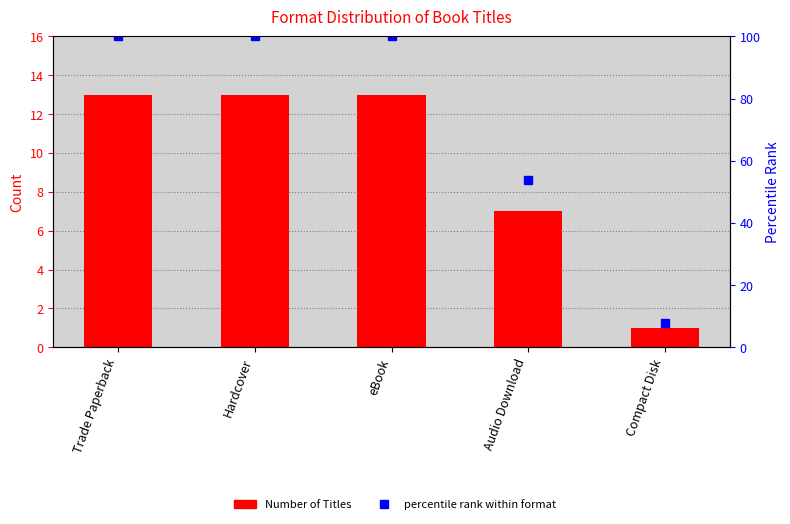

How many Number of Titles values are between 7 and 13?

4